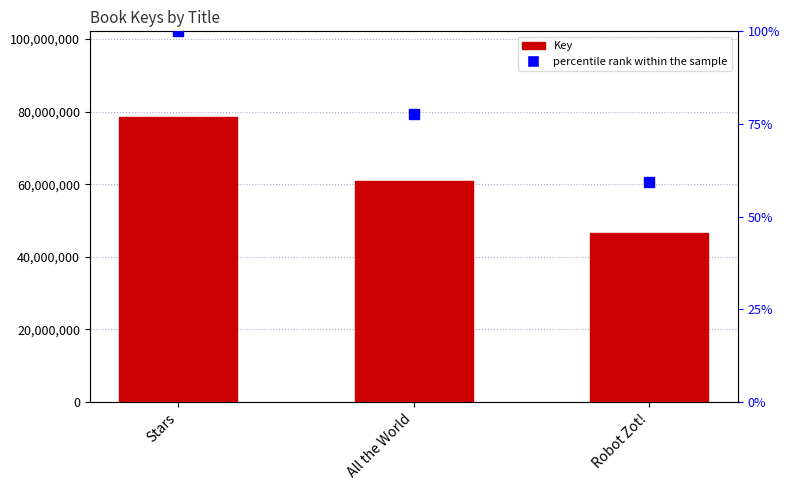

Which series has the largest total across all categories?

Key